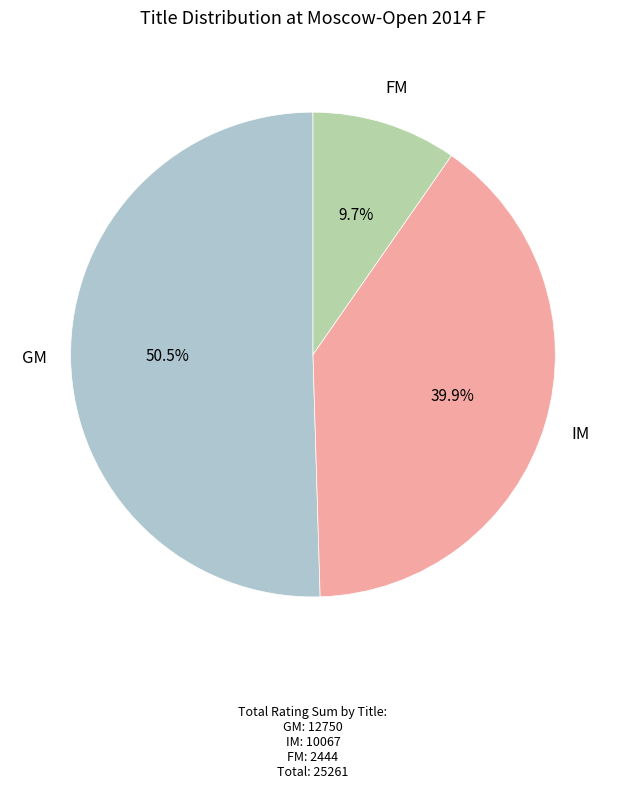

Is there a majority slice in this chart?

Yes